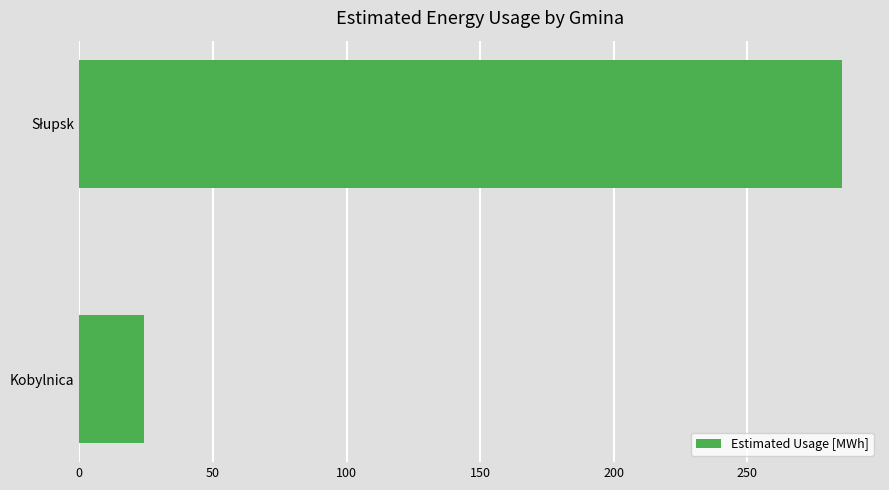

What is the average value?

154.7